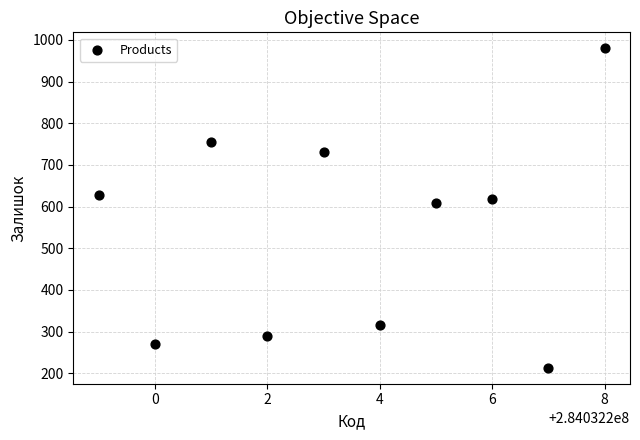

What Y value in the scatter plot is closest to 596?

608